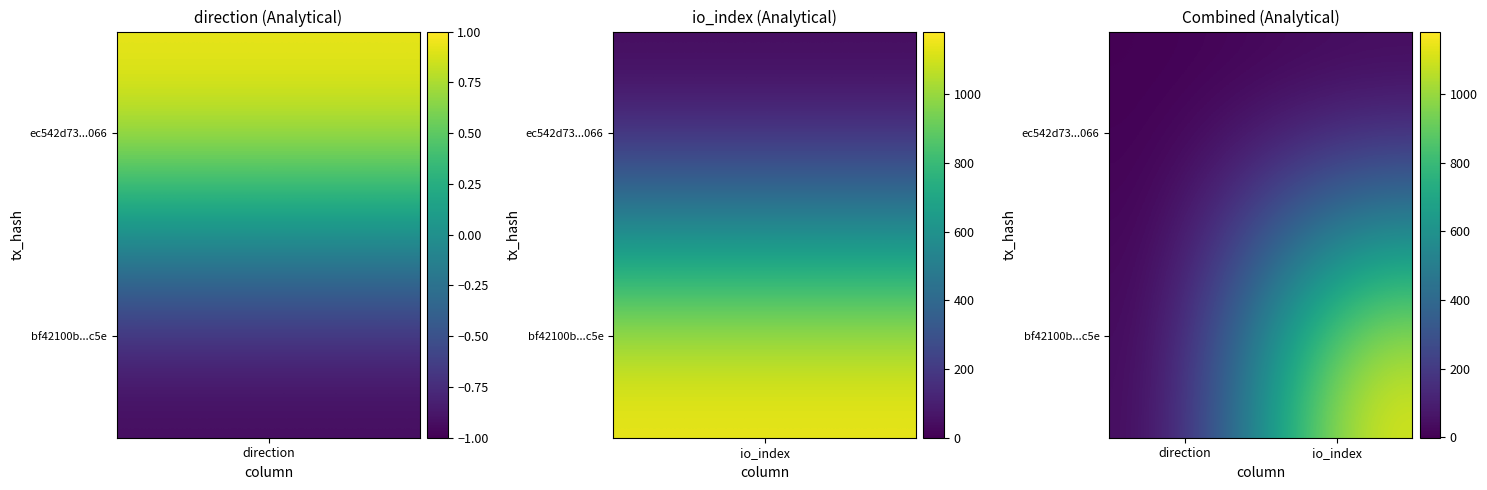

Which series has the largest total across all categories?

bf42100b...c5e